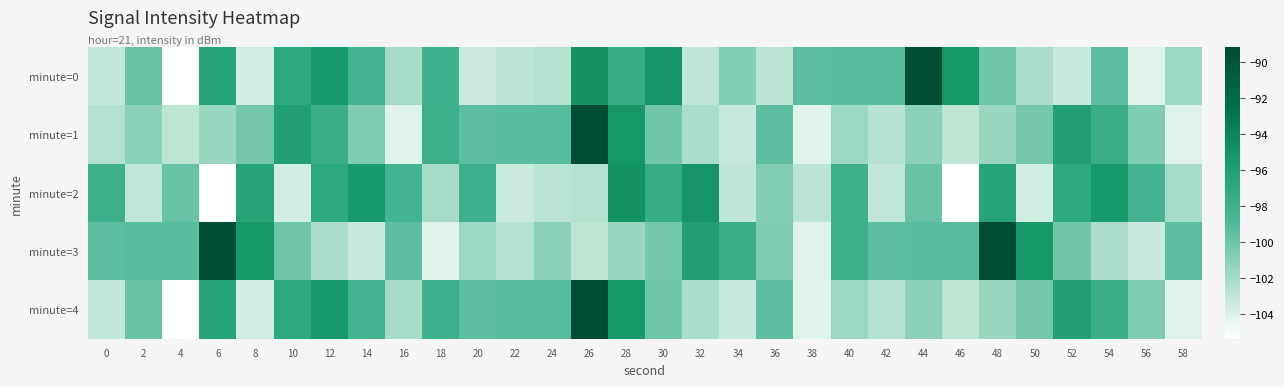

Reading left to right, extract all data points from this chart.

minute=0: 0=-103.0	2=-99.8	4=-105.4	6=-96.5	8=-103.6	10=-97.0	12=-95.4	14=-98.3	16=-102.1	18=-98.0	20=-103.4	22=-102.8	24=-102.6	26=-94.9	28=-97.5	30=-95.1	32=-102.9	34=-100.8	36=-102.8	38=-99.5	40=-99.4	42=-99.3	44=-89.2	46=-95.3	48=-100.1	50=-102.3	52=-103.3	54=-99.4	56=-104.2	58=-101.7
minute=1: 0=-102.6	2=-101.1	4=-102.9	6=-101.6	8=-100.3	10=-96.1	12=-97.8	14=-100.7	16=-104.1	18=-97.9	20=-99.5	22=-99.4	24=-99.3	26=-89.2	28=-95.3	30=-100.1	32=-102.3	34=-103.3	36=-99.4	38=-104.2	40=-101.7	42=-102.6	44=-101.1	46=-102.9	48=-101.6	50=-100.3	52=-96.1	54=-97.8	56=-100.7	58=-104.1
minute=2: 0=-97.9	2=-103.0	4=-99.8	6=-105.4	8=-96.5	10=-103.6	12=-97.0	14=-95.4	16=-98.3	18=-102.1	20=-98.0	22=-103.4	24=-102.8	26=-102.6	28=-94.9	30=-97.5	32=-95.1	34=-102.9	36=-100.8	38=-102.8	40=-97.9	42=-103.0	44=-99.8	46=-105.4	48=-96.5	50=-103.6	52=-97.0	54=-95.4	56=-98.3	58=-102.1
minute=3: 0=-99.5	2=-99.4	4=-99.3	6=-89.2	8=-95.3	10=-100.1	12=-102.3	14=-103.3	16=-99.4	18=-104.2	20=-101.7	22=-102.6	24=-101.1	26=-102.9	28=-101.6	30=-100.3	32=-96.1	34=-97.8	36=-100.7	38=-104.1	40=-97.9	42=-99.5	44=-99.4	46=-99.3	48=-89.2	50=-95.3	52=-100.1	54=-102.3	56=-103.3	58=-99.4
minute=4: 0=-103.0	2=-99.8	4=-105.4	6=-96.5	8=-103.6	10=-97.0	12=-95.4	14=-98.3	16=-102.1	18=-98.0	20=-99.5	22=-99.4	24=-99.3	26=-89.2	28=-95.3	30=-100.1	32=-102.3	34=-103.3	36=-99.4	38=-104.2	40=-101.7	42=-102.6	44=-101.1	46=-102.9	48=-101.6	50=-100.3	52=-96.1	54=-97.8	56=-100.7	58=-104.1